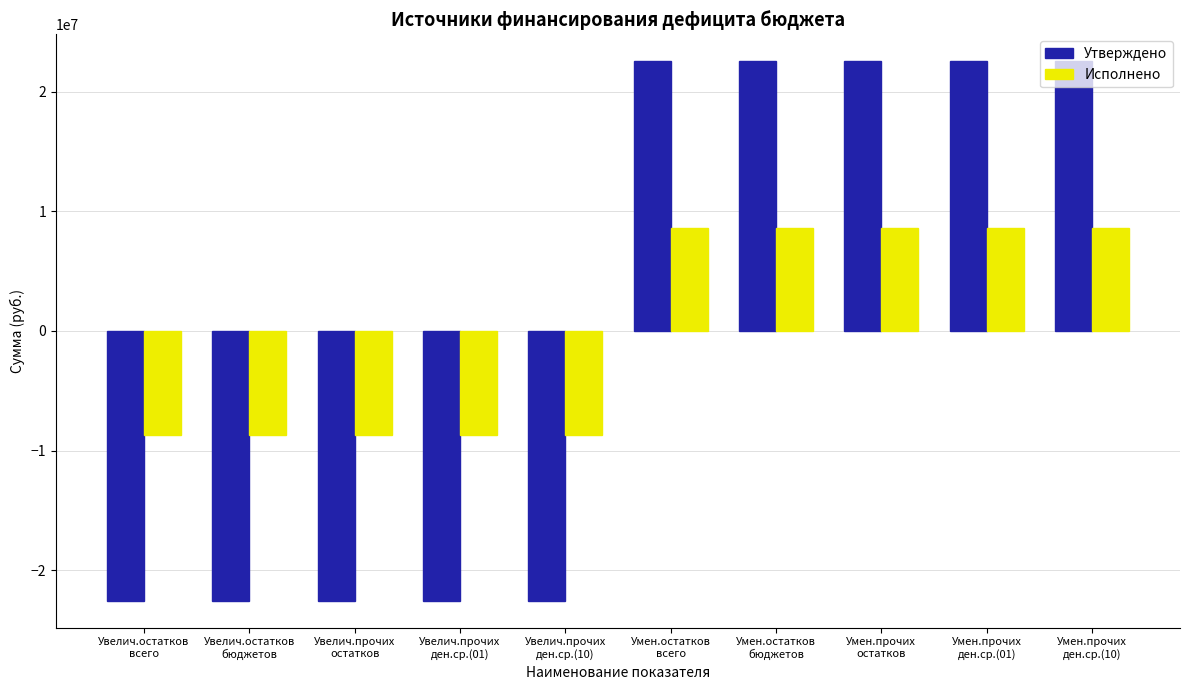

The Утверждено series shows -22527677.9 at Увелич.прочих
остатков. True or false?

True